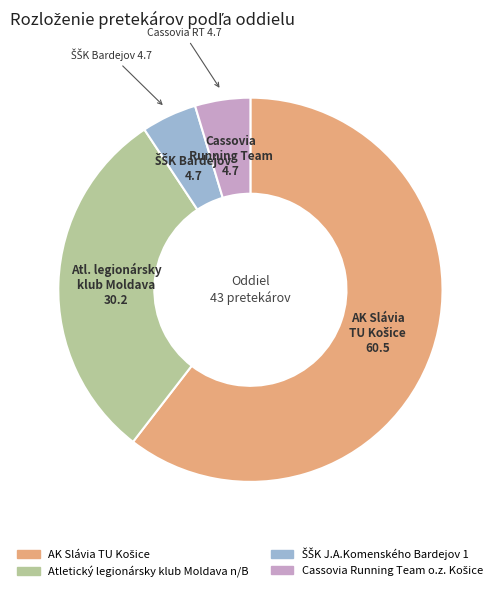

Does any single category account for the majority?

Yes